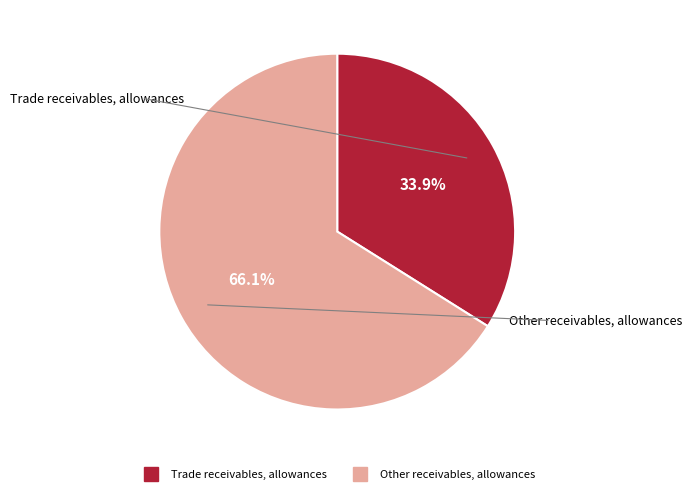

Count the number of slices in the pie.

2